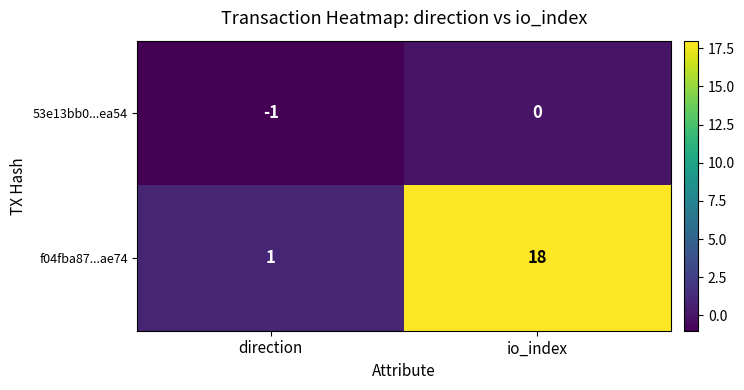

At which label is f04fba87...ae74 closest to 9?

direction